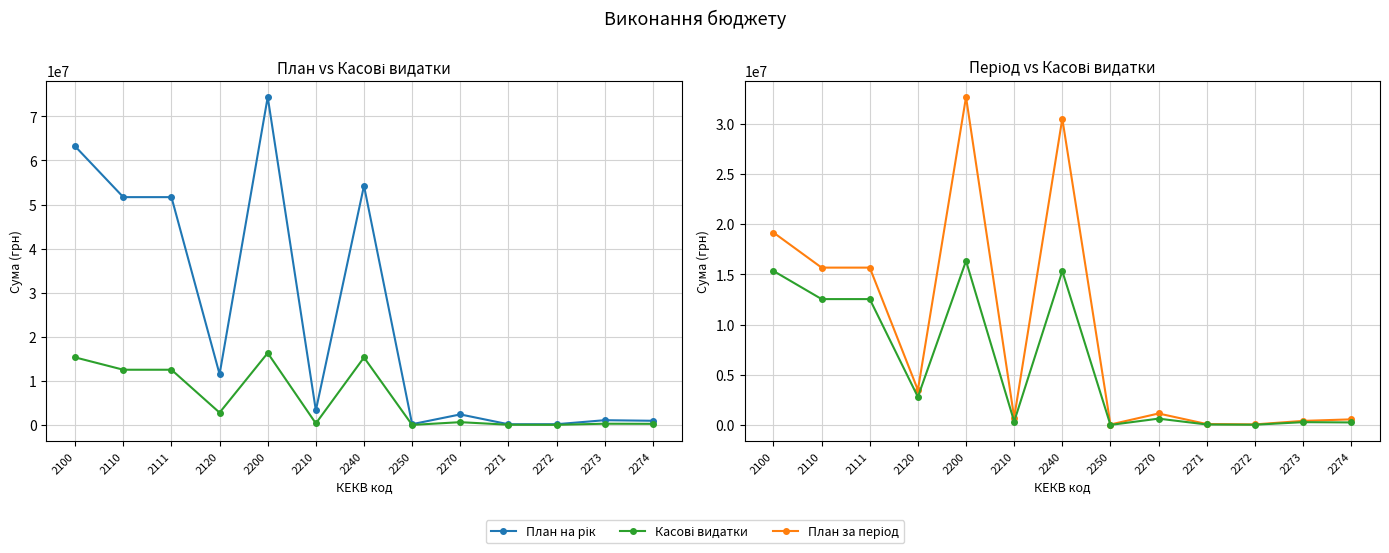

Reading left to right, transcribe all the data shown in this chart.

План на рік: 2100=63198902.0	2110=51683983.0	2111=51683983.0	2120=11514919.0	2200=74394027.0	2210=3306623.0	2240=54272761.0	2250=179285.0	2270=2395260.0	2271=163355.0	2272=173640.0	2273=1082495.0	2274=952685.0
Касові видатки: 2100=15328730.5	2110=12530749.2	2111=12530749.2	2120=2797981.3	2200=16326439.5	2210=352127.1	2240=15314168.1	2250=13022.4	2270=638001.9	2271=54797.6	2272=33109.6	2273=287044.0	2274=259301.2
План за період: 2100=19148701.0	2110=15661997.0	2111=15661997.0	2120=3486704.0	2200=32634219.0	2210=742496.0	2240=30483399.0	2250=54221.0	2270=1149983.0	2271=100046.0	2272=63115.0	2273=413422.0	2274=565600.0